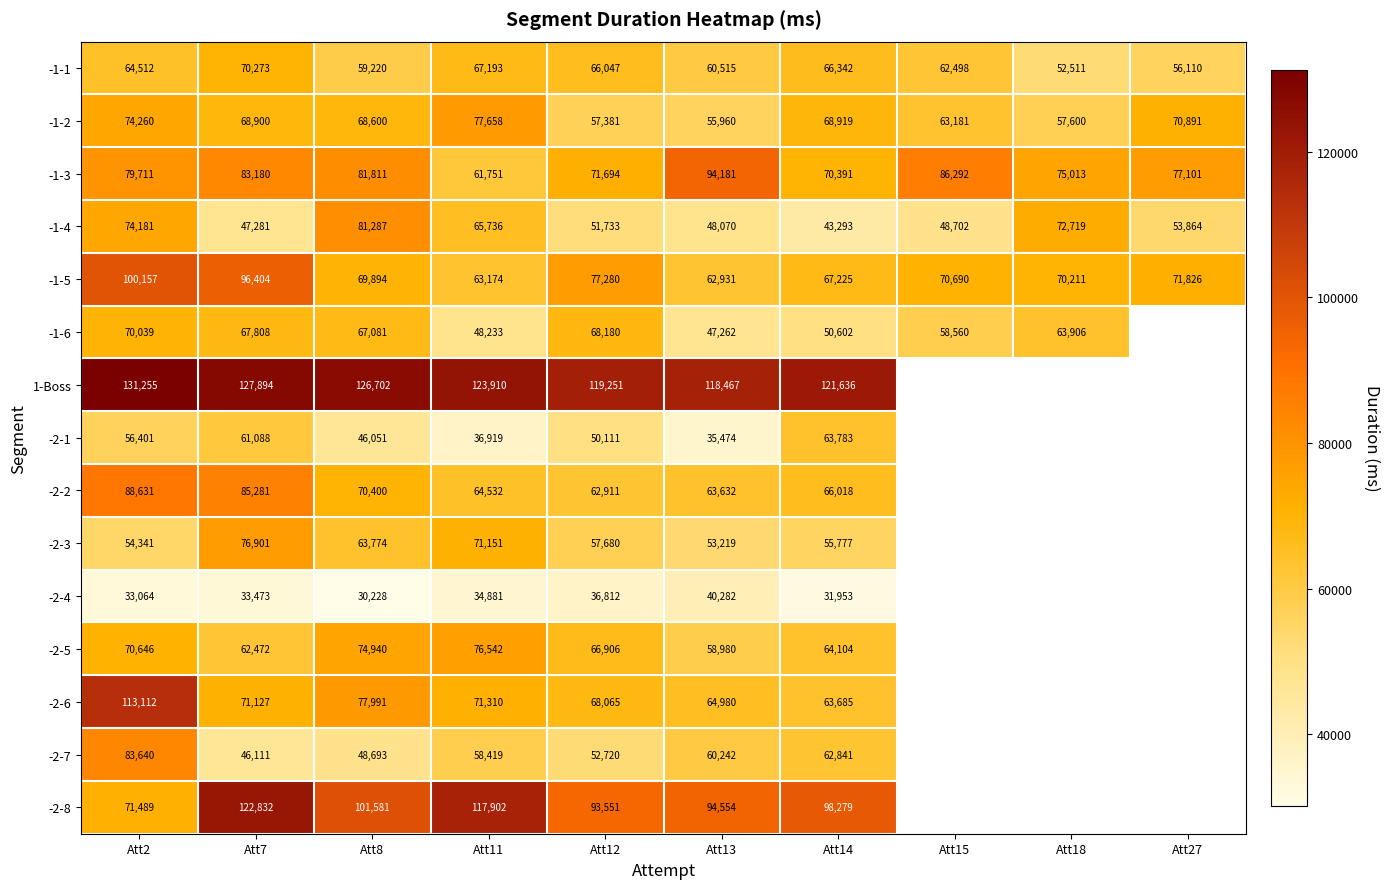

At which label is -1-1 closest to 61392?

Att13